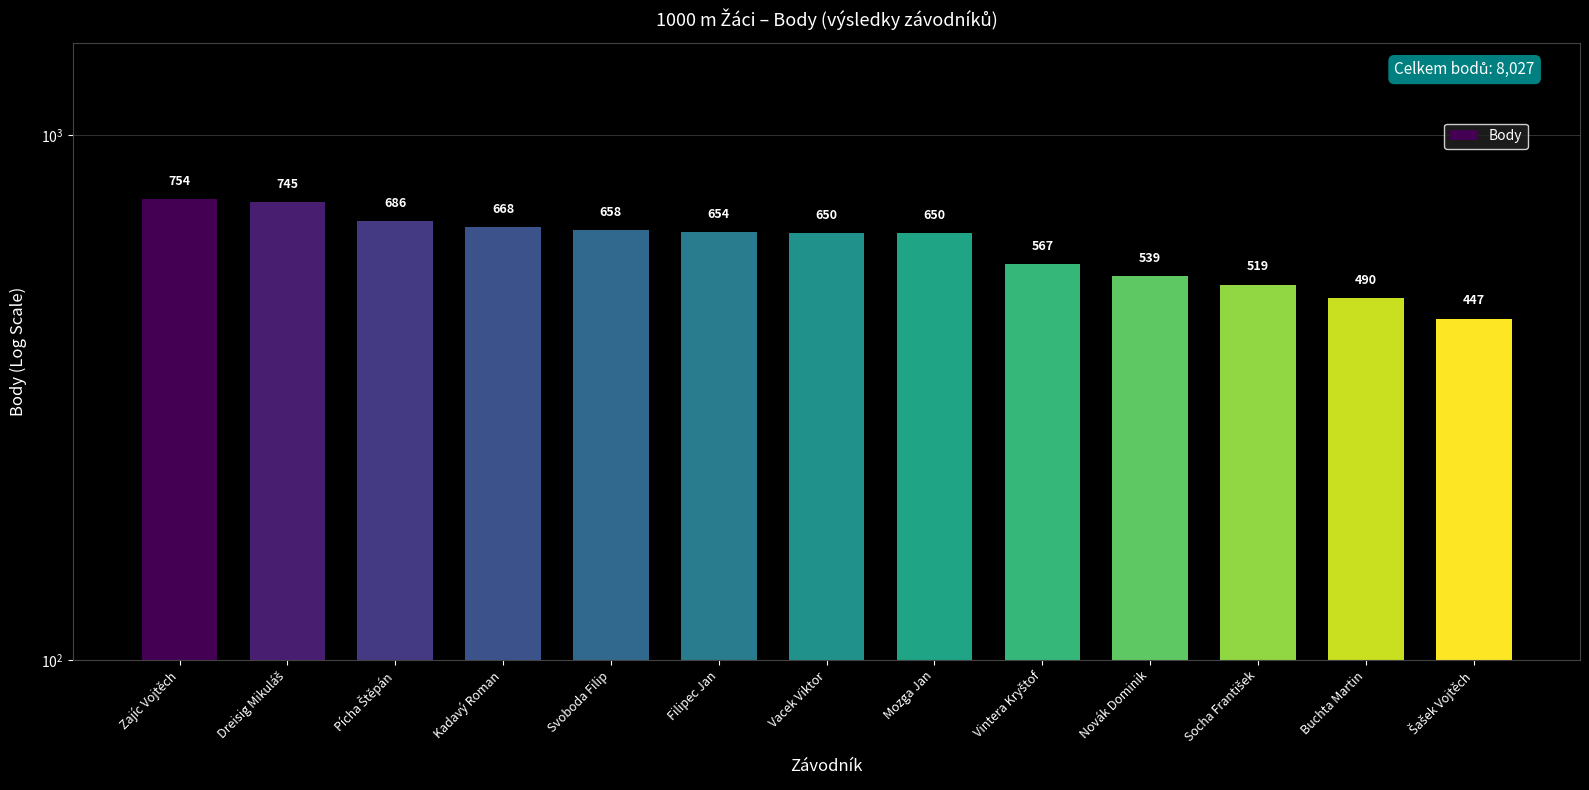

List the labels in order of value, smallest first.

Šašek Vojtěch, Buchta Martin, Socha František, Novák Dominik, Vintera Kryštof, Vacek Viktor, Mozga Jan, Filipec Jan, Svoboda Filip, Kadavý Roman, Pícha Štěpán, Dreisig Mikuláš, Zajíc Vojtěch